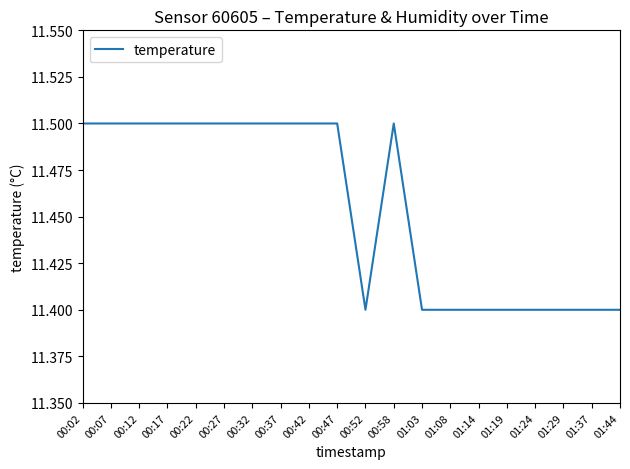

Which has a higher value, 01:24 or 00:42?

00:42